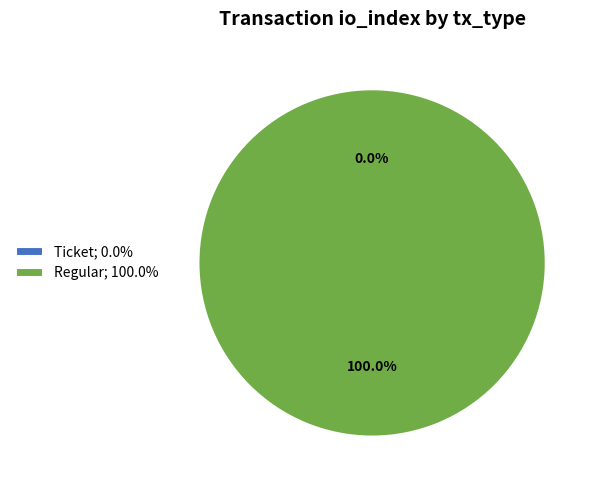

What percentage is the Regular slice, to the nearest percent?

100%